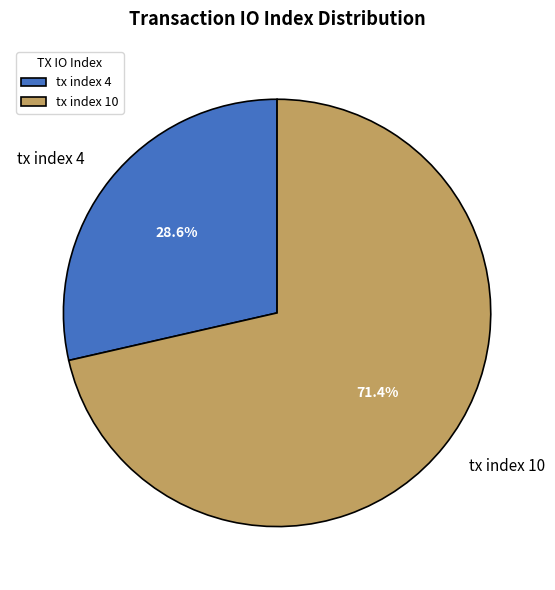

Approximately how many times larger is the value at tx index 10 compared to tx index 4?

2.5